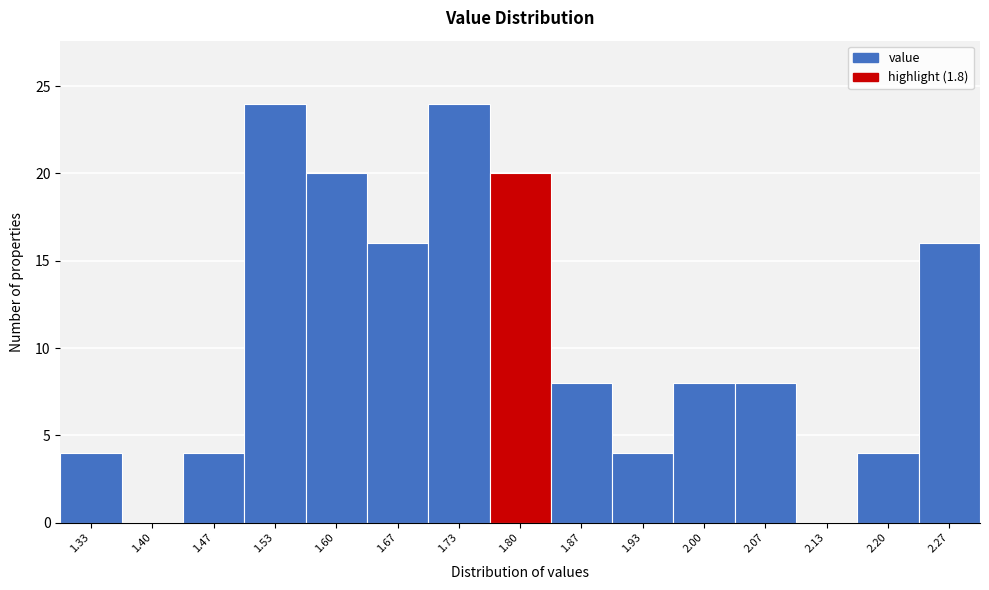

How tall is the bar that spans 1.70 to 1.77 on the x-axis? Neither the bar edges nor the heights are printed on the chart, so give them approximately, as read against the axes.

24